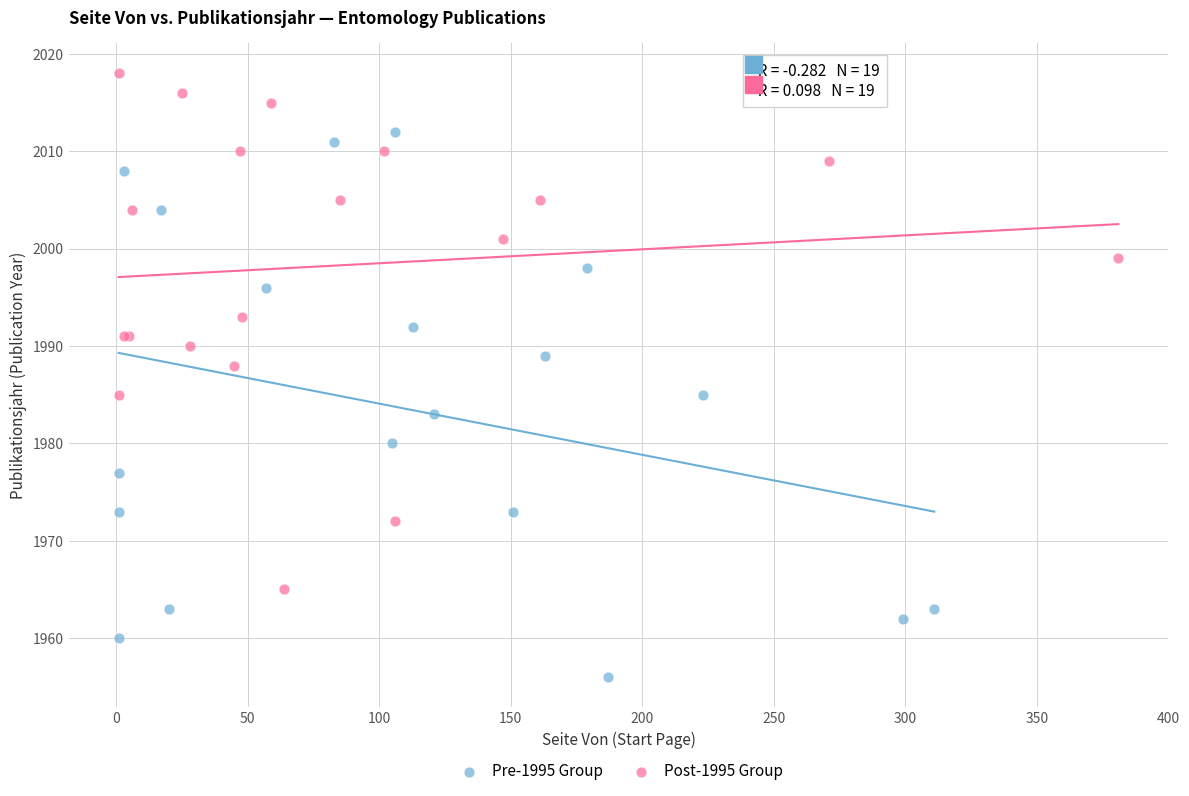

Which series reaches the minimum Y coordinate?

Pre-1995 Group